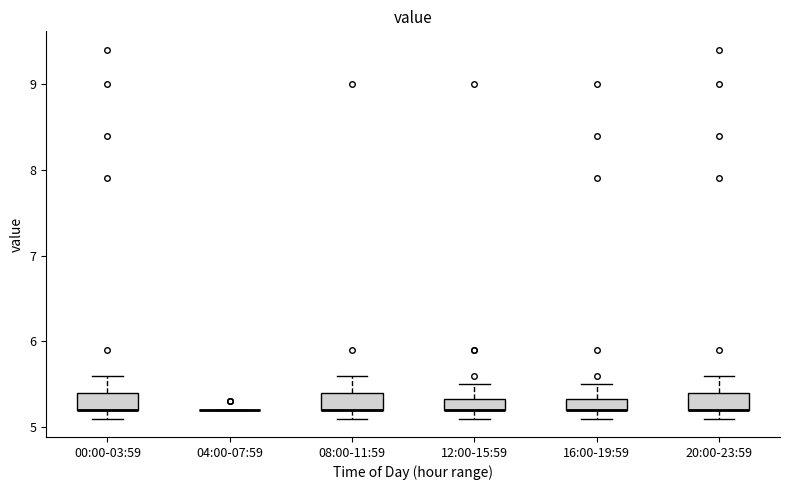

Where does the upper whisker of the box for 16:00-19:59 end on the y-axis? The values are not printed on the chart, so give them approximately, as read against the axis.

5.5